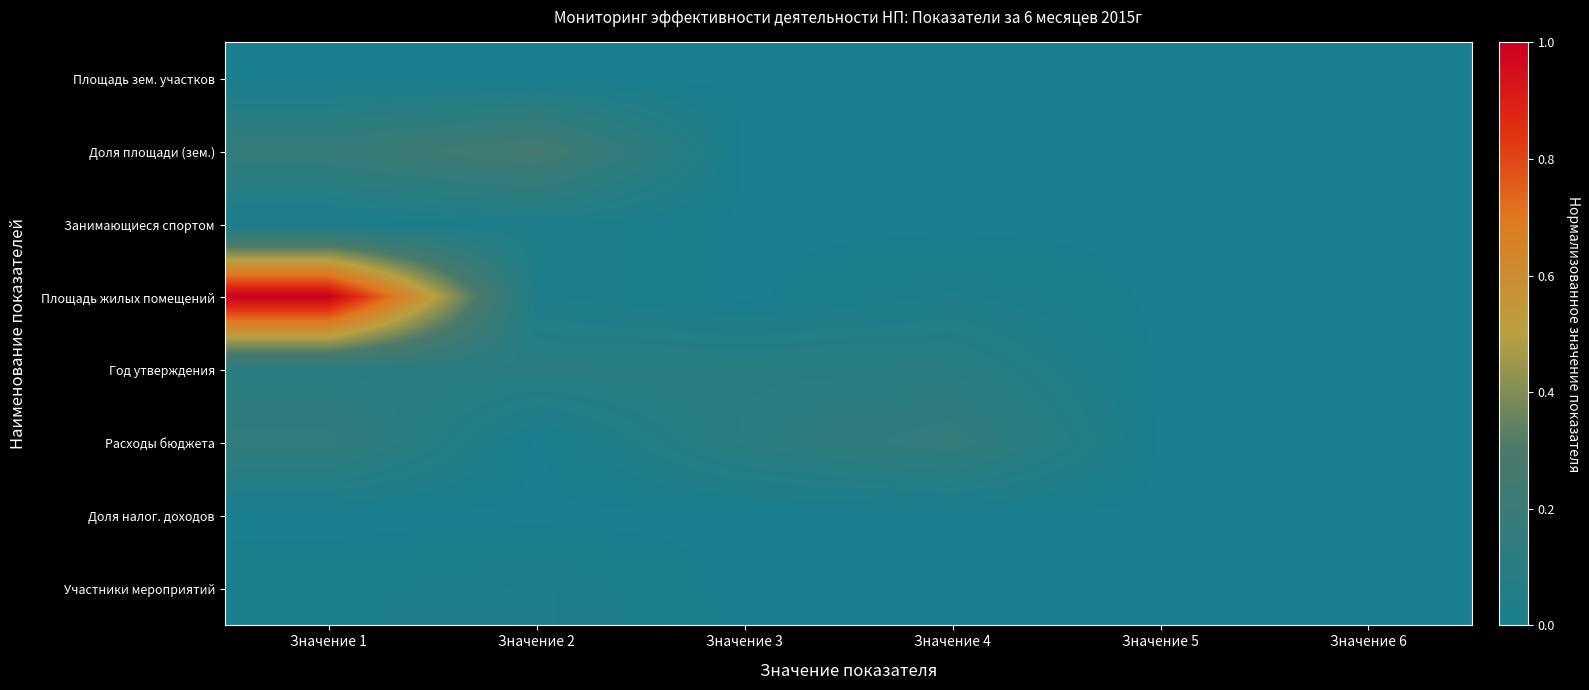

Which series has the largest range (max minus min)?

Площадь жилых помещений